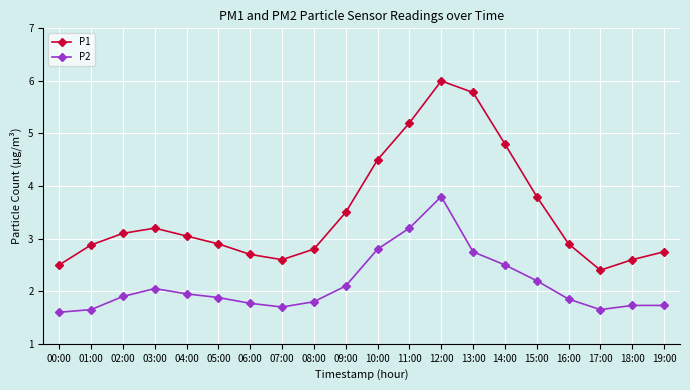

True or false: P1 and P2 intersect in this chart.

False